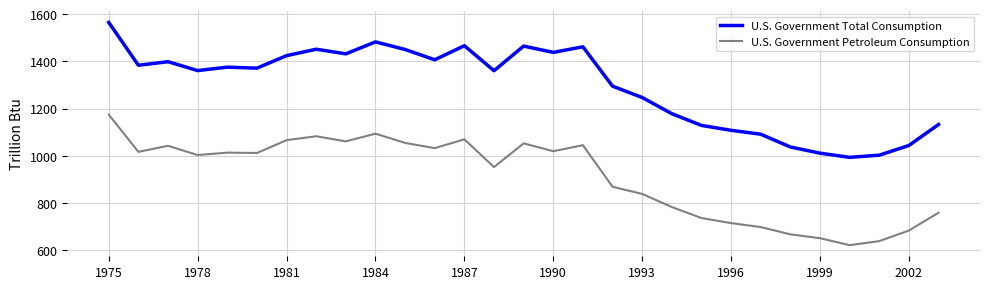

True or false: U.S. Government Total Consumption and U.S. Government Petroleum Consumption intersect in this chart.

False